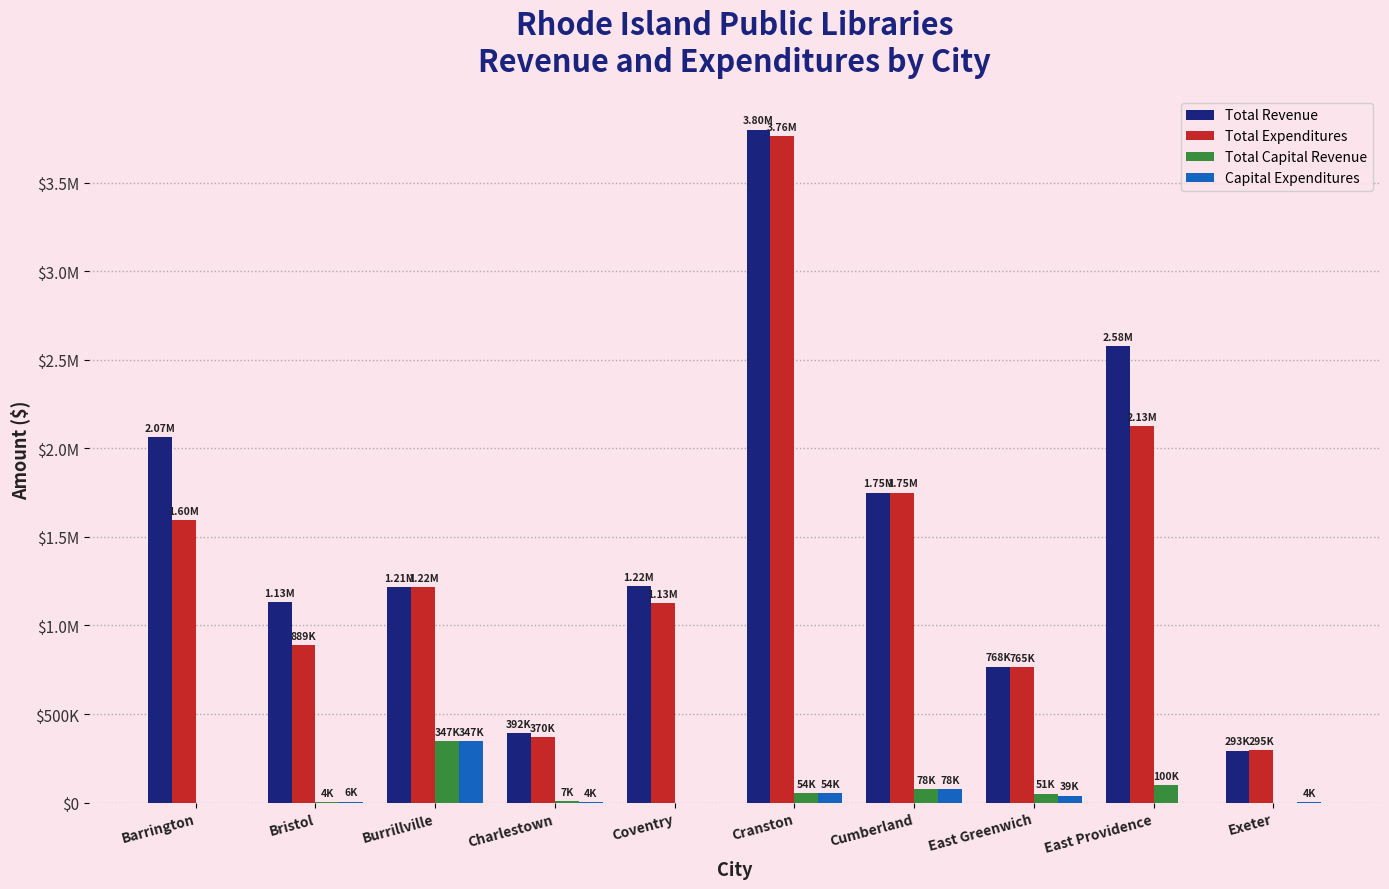

Does the chart contain stacked bars?

No